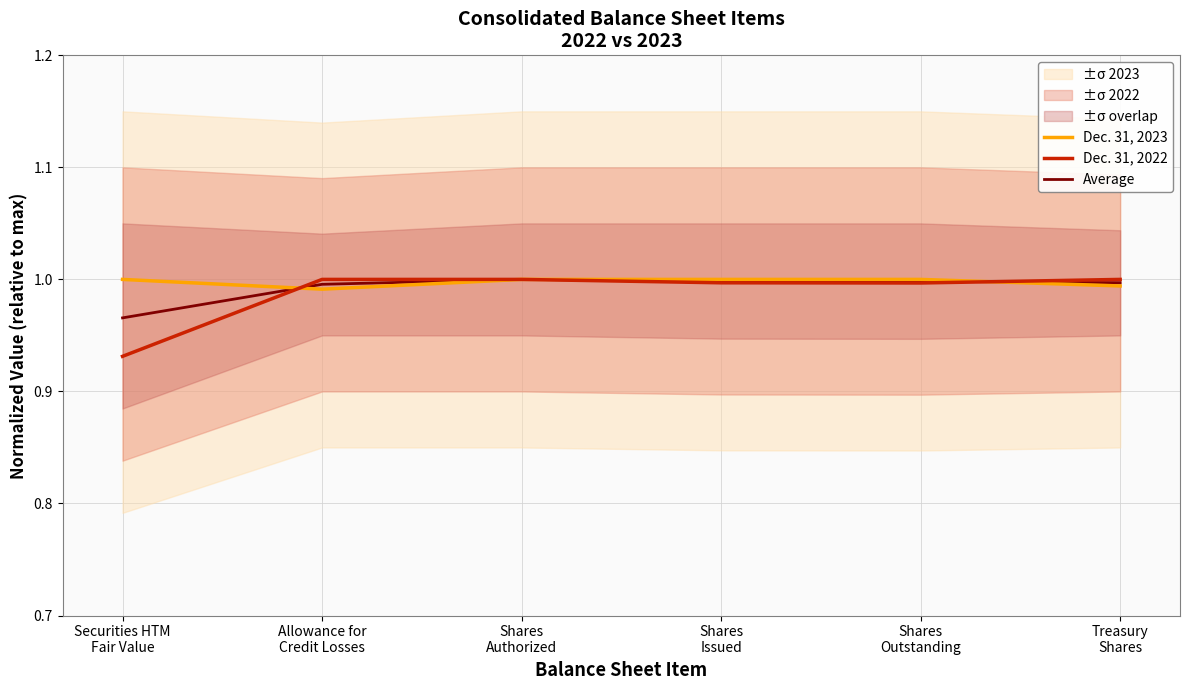

The value of Dec. 31, 2022 at Shares
Authorized is 1.0. True or false?

True